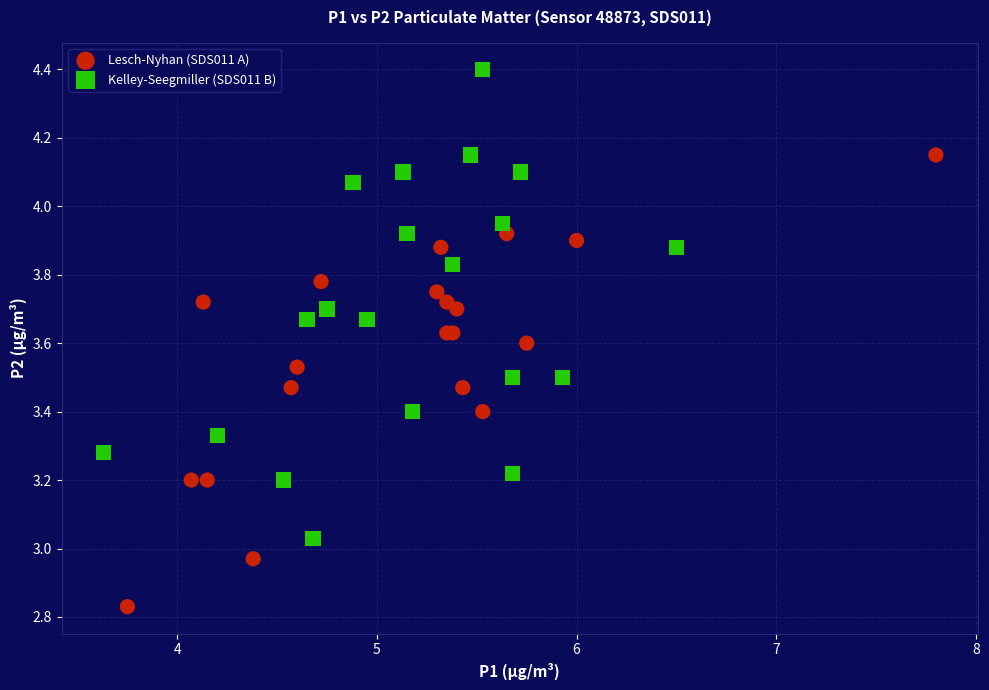

Which series reaches the minimum Y coordinate?

Lesch-Nyhan (SDS011 A)